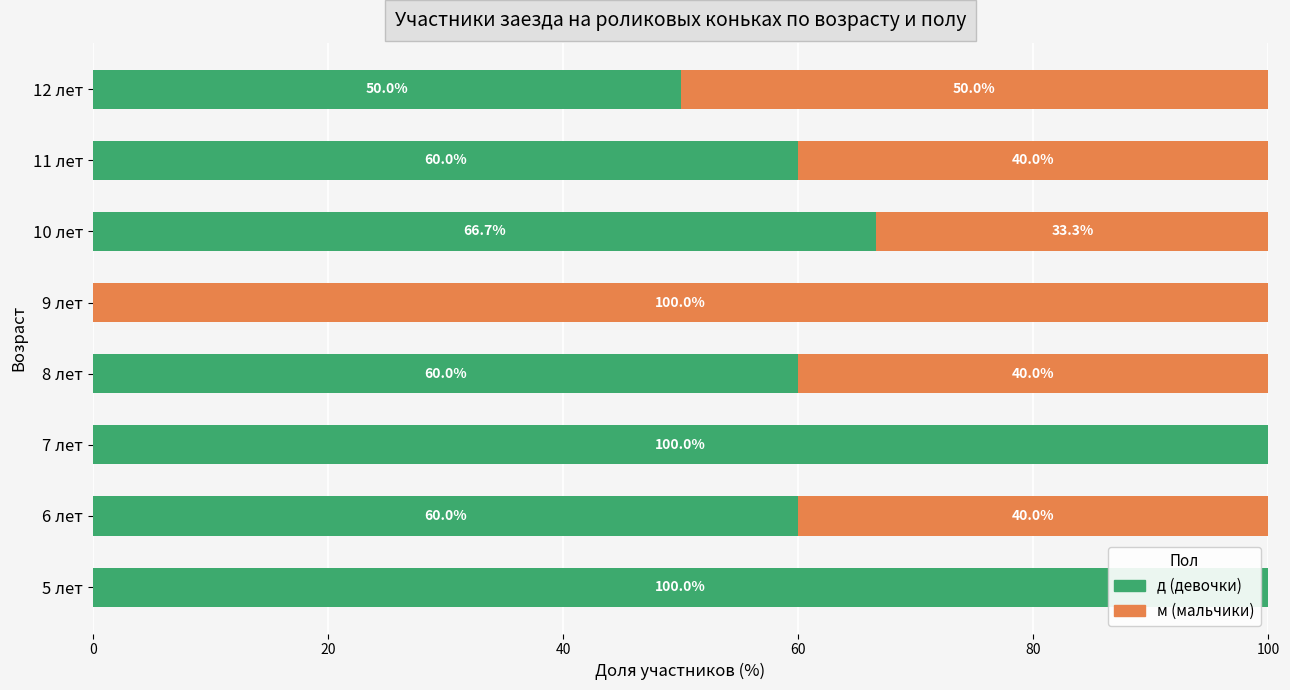

What value does the д (девочки) series have at 6 лет?

60.0